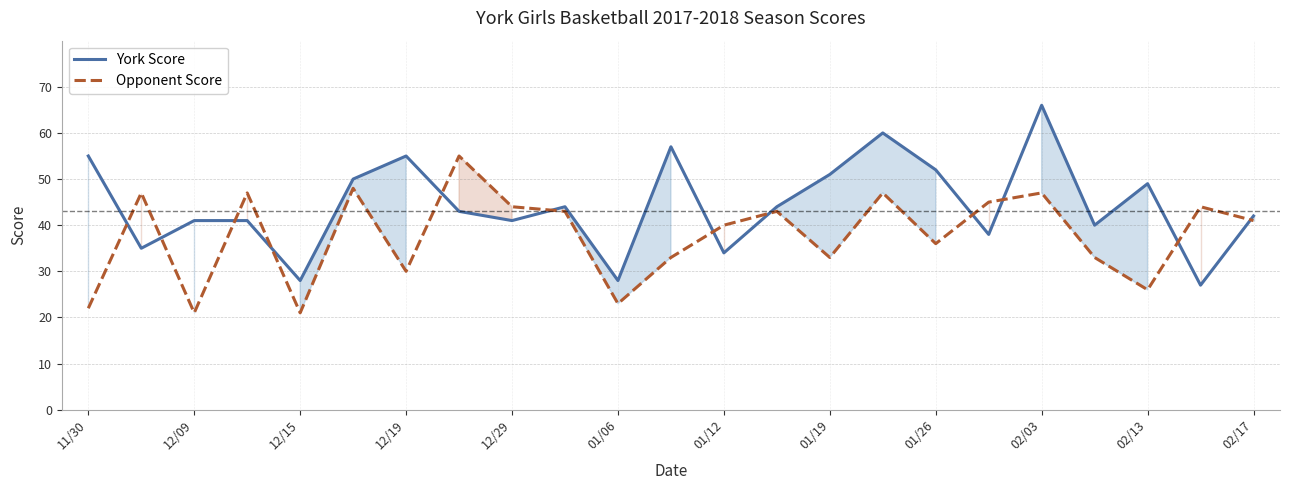

True or false: Opponent Score and York Score cross at least once.

True